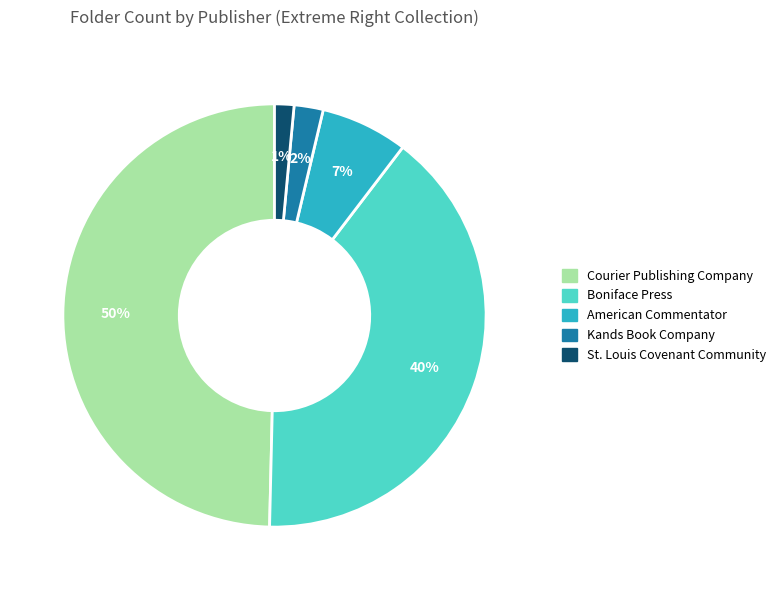

Is Kands Book Company the majority of the pie?

No